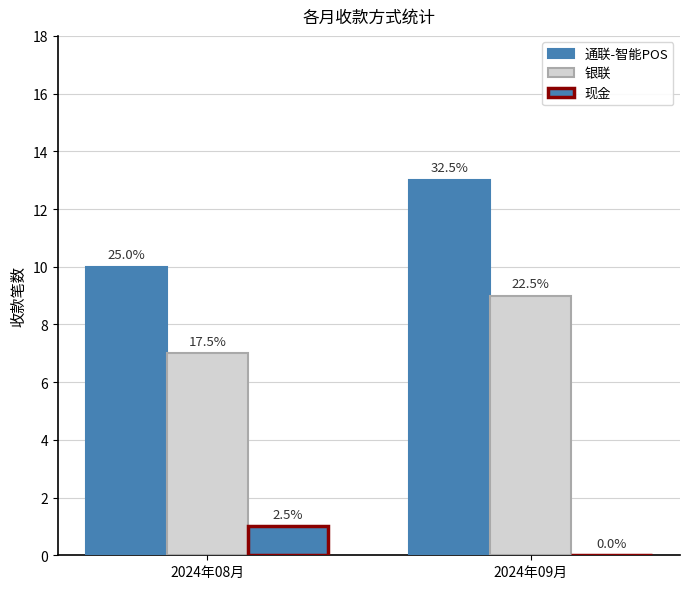

List the series in order of their overall mean, lowest first.

现金, 银联, 通联-智能POS